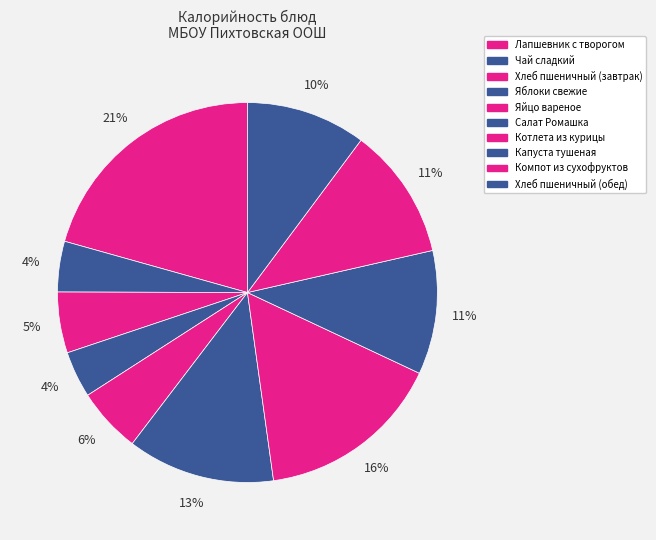

How many slices are in this pie chart?

10